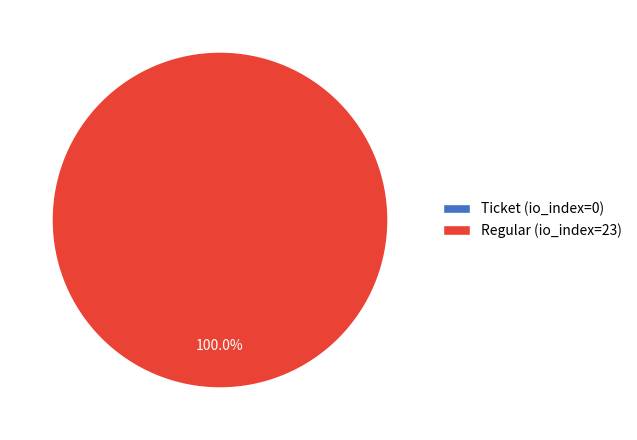

To the nearest percent, what percentage of the pie is Regular (io_index=23)?

100%